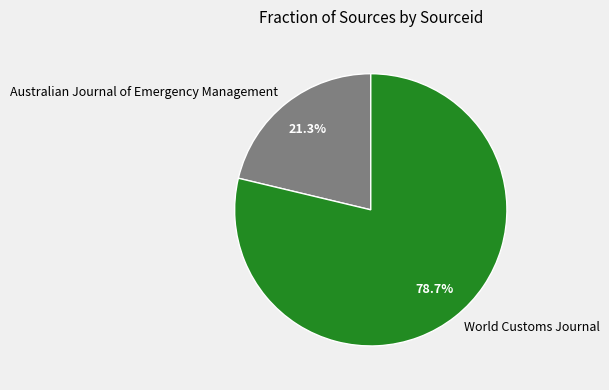

Rank the categories by value from highest to lowest.

World Customs Journal, Australian Journal of Emergency Management